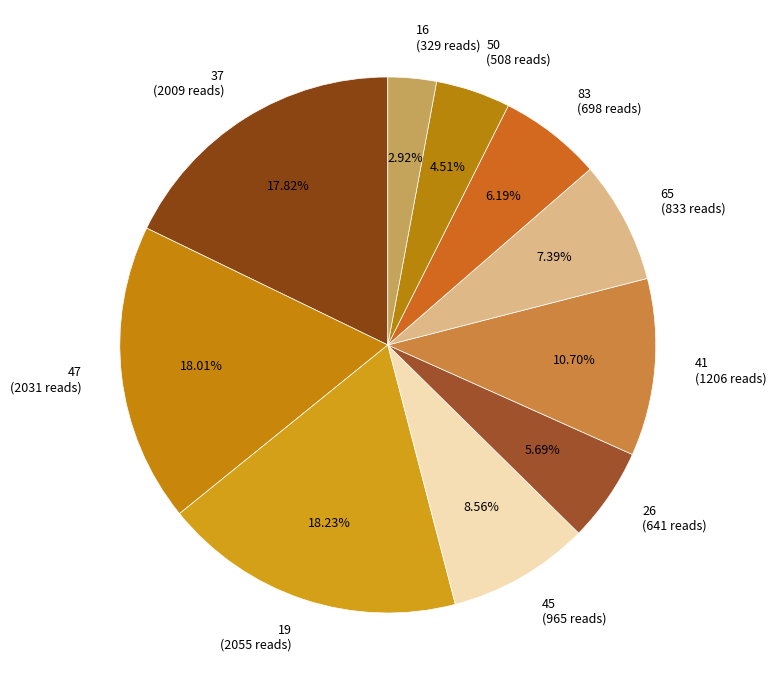

To the nearest percent, what is the average slice percentage?

10%